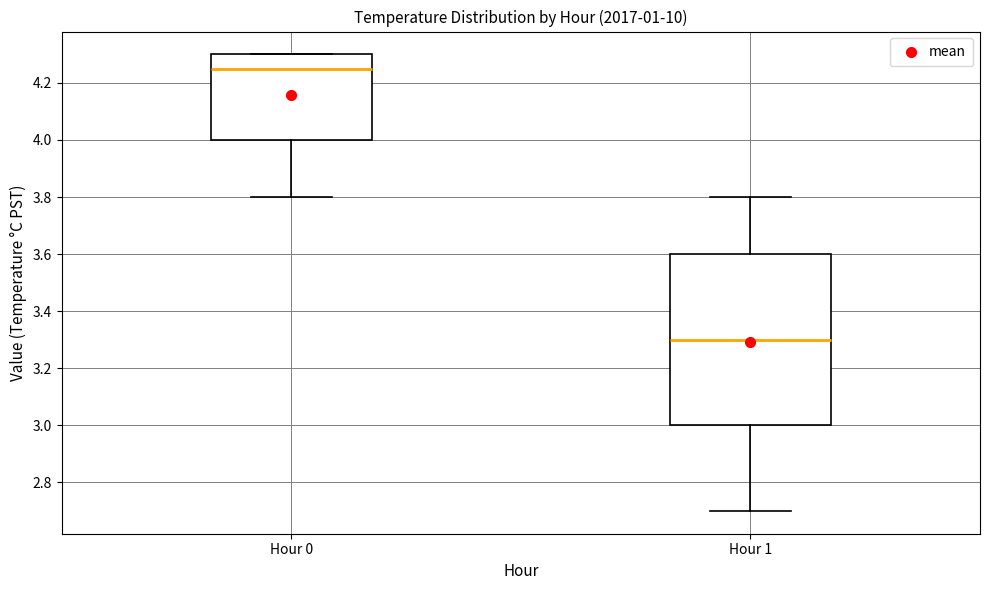

Comparing the boxes themselves (not the whiskers), which one is the tallest?

Hour 1